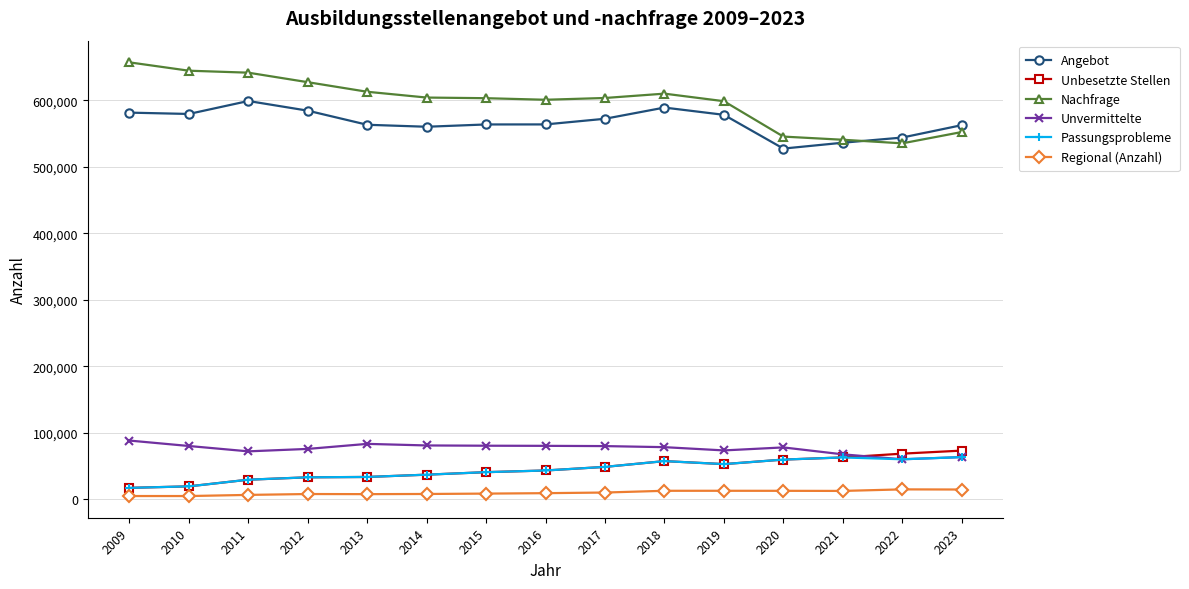

Which series has the largest total across all categories?

Nachfrage